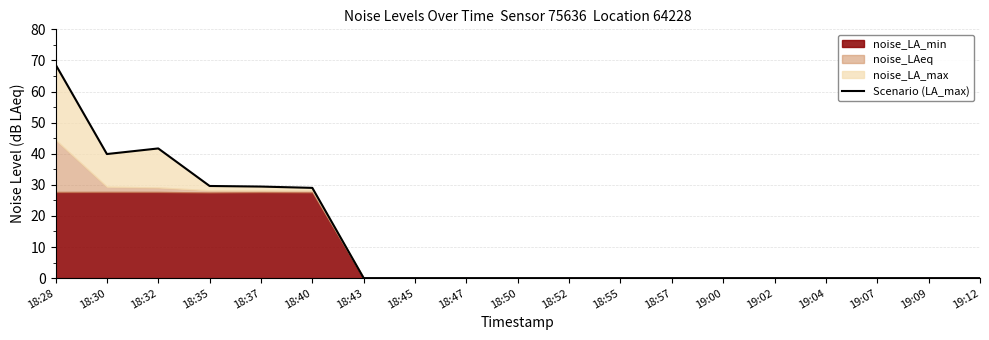

Reading left to right, what are all the values shown in this chart?

68.7	39.9	41.7	29.6	29.4	29.0	0.0	0.0	0.0	0.0	0.0	0.0	0.0	0.0	0.0	0.0	0.0	0.0	0.0